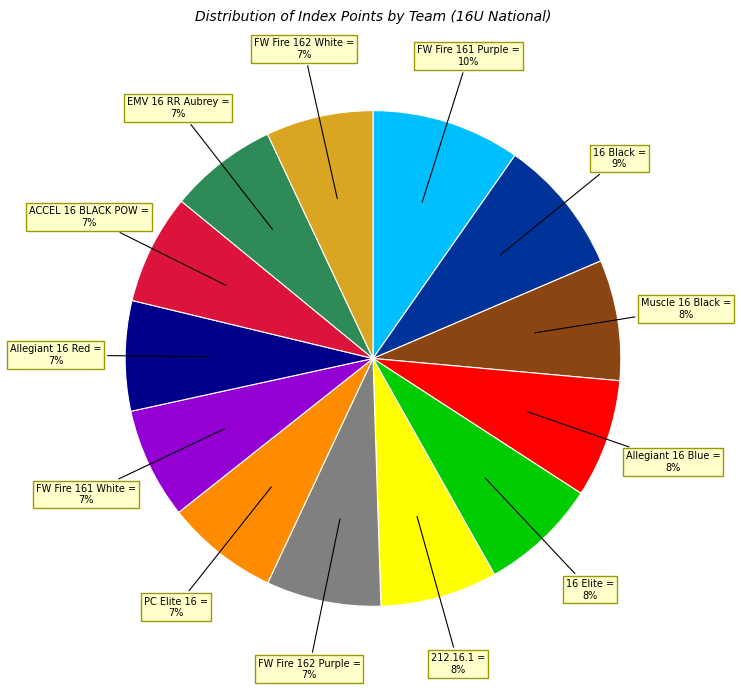

To the nearest percent, what is the difference between the largest and smallest slice percentages?

3%